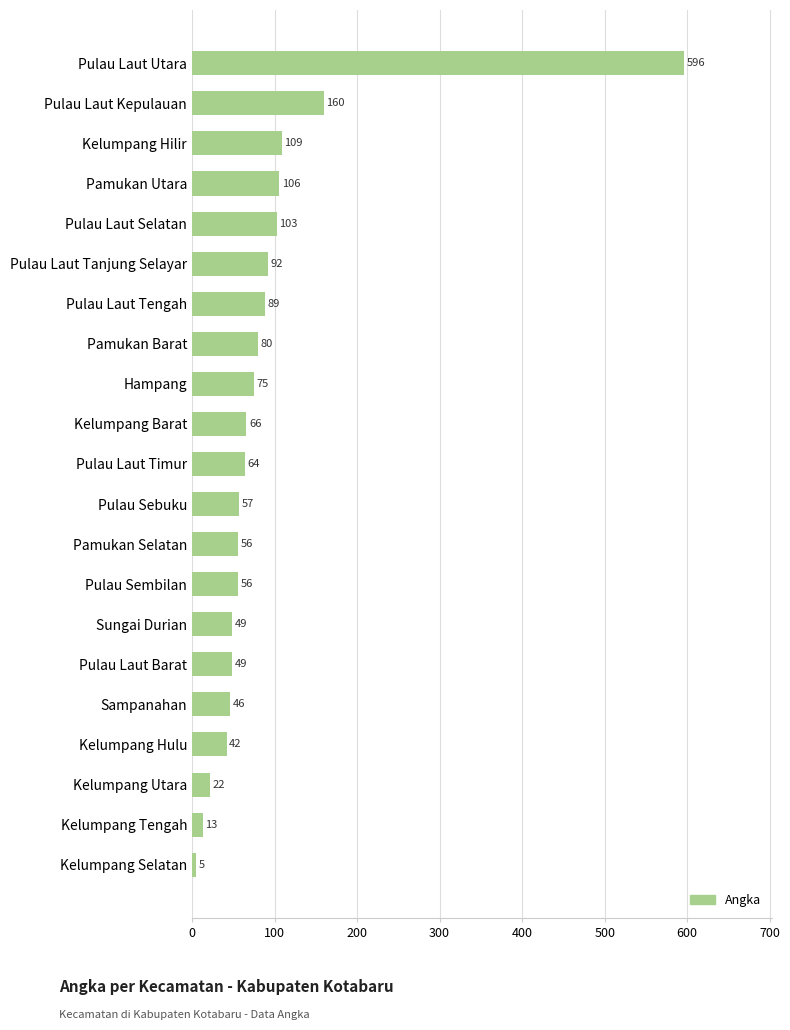

Where is the data nearest to the value 300?

Pulau Laut Kepulauan